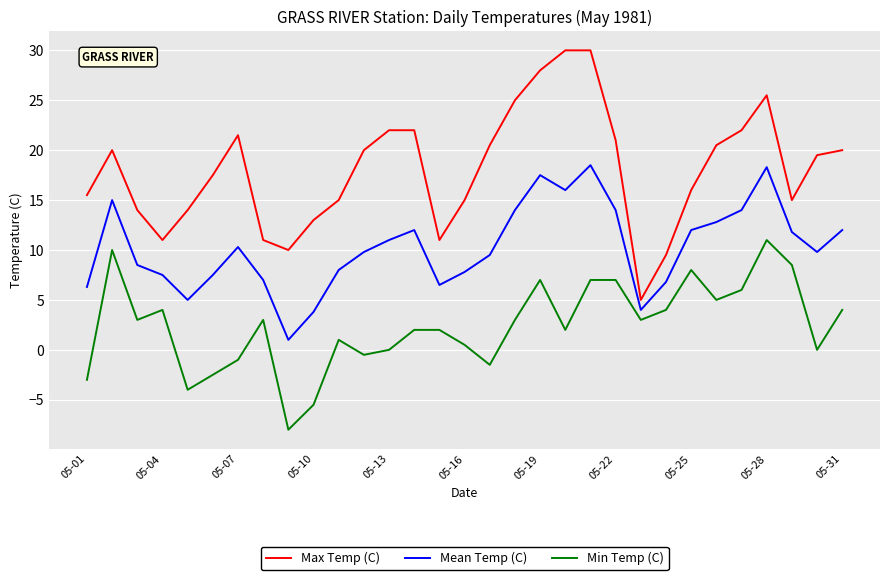

What is the minimum value shown in the chart?

-8.0